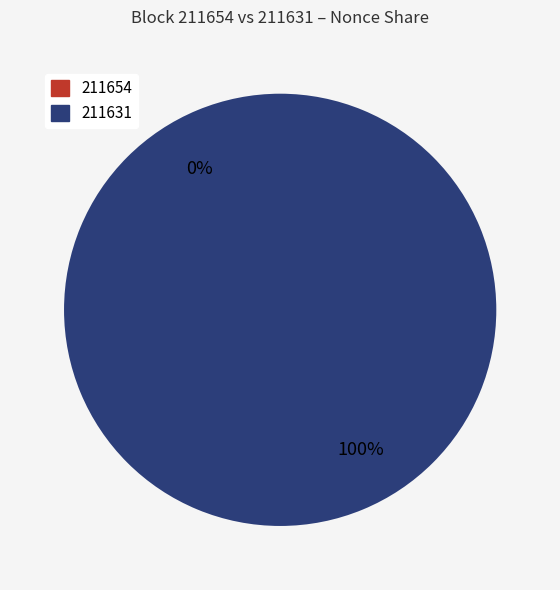

What is the majority slice?

211631